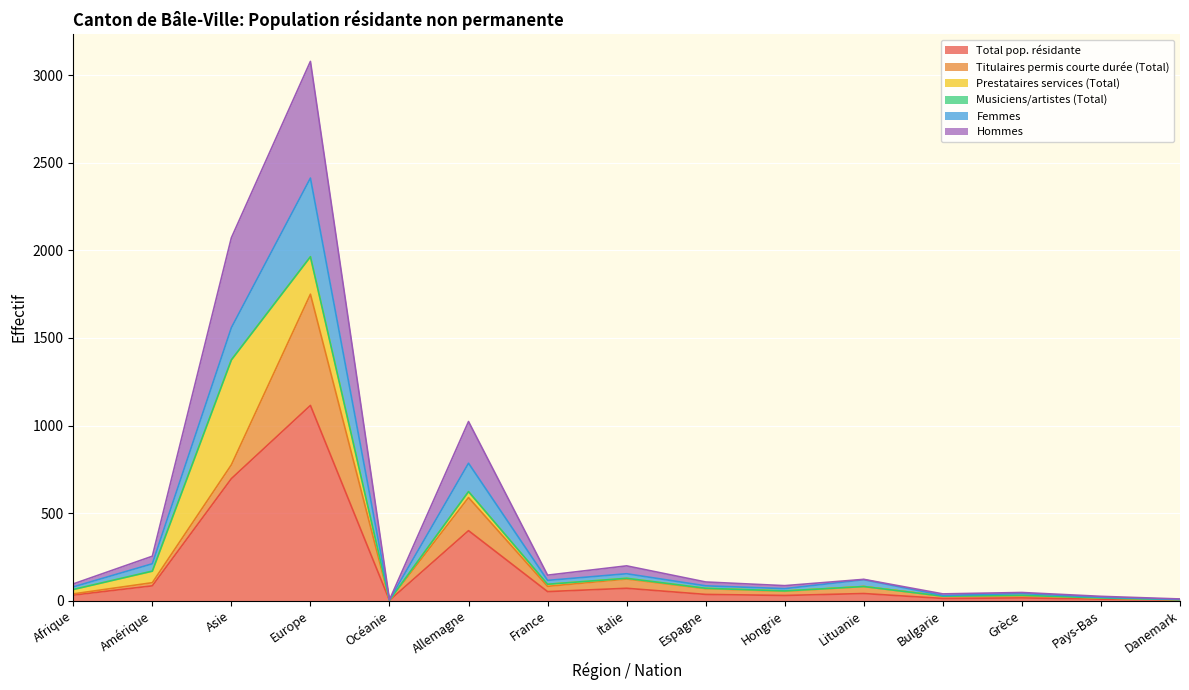

Which category has the highest value in the Total pop. résidante series?

Europe